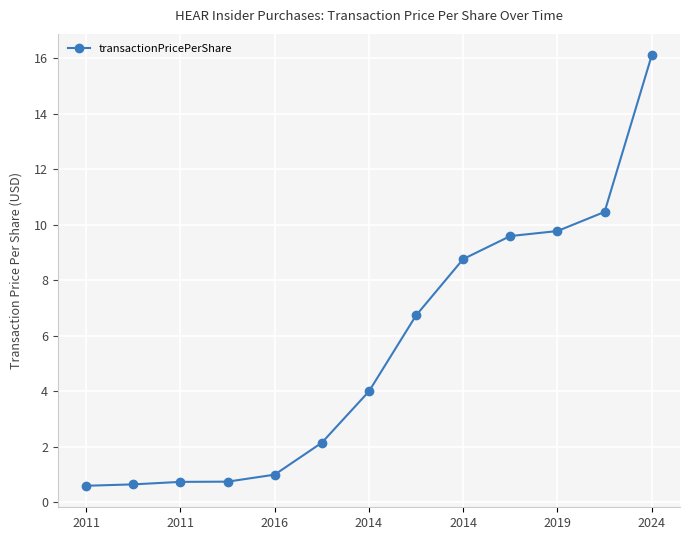

What is the average value?

5.5